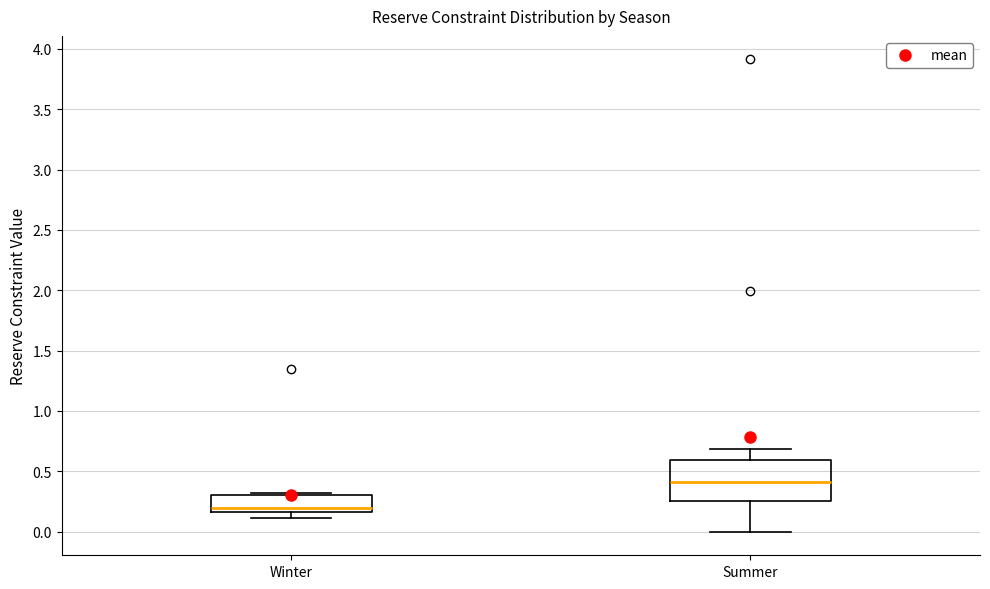

Reading left to right, read every box against the y-axis: the position of its median line, the range the box covers, and the ends of its whiskers. The values are not printed on the chart, so give them approximately, as read against the axis.

Winter: median 0.20, box 0.15 to 0.30, whiskers 0.10 to 0.30
Summer: median 0.40, box 0.25 to 0.60, whiskers 0.00 to 0.70